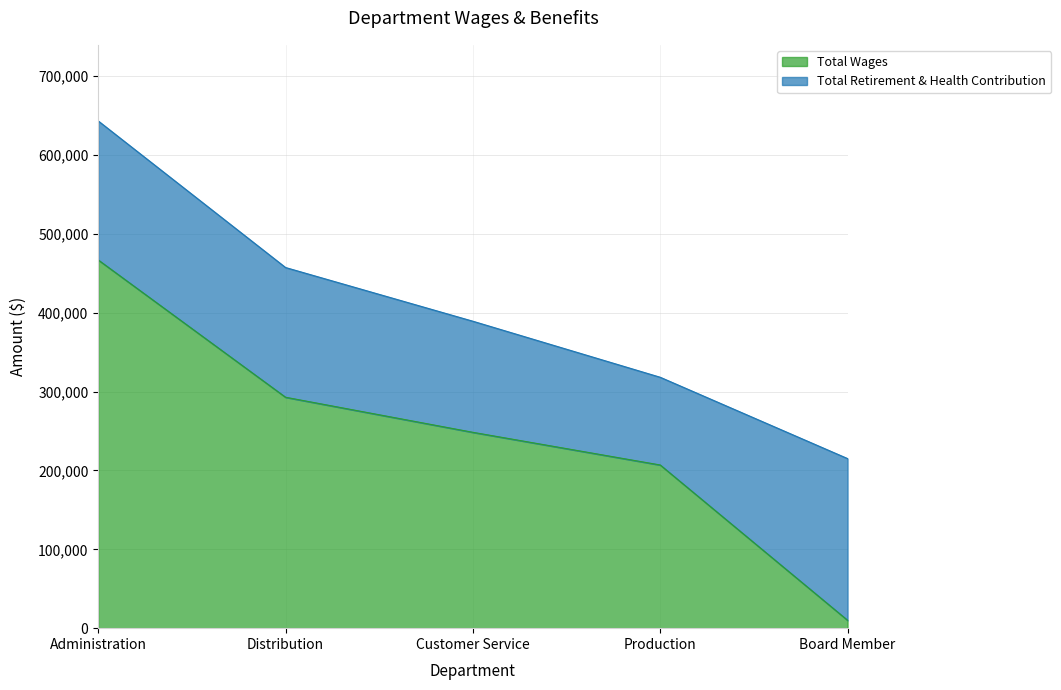

What is the maximum value shown in the chart?

466943